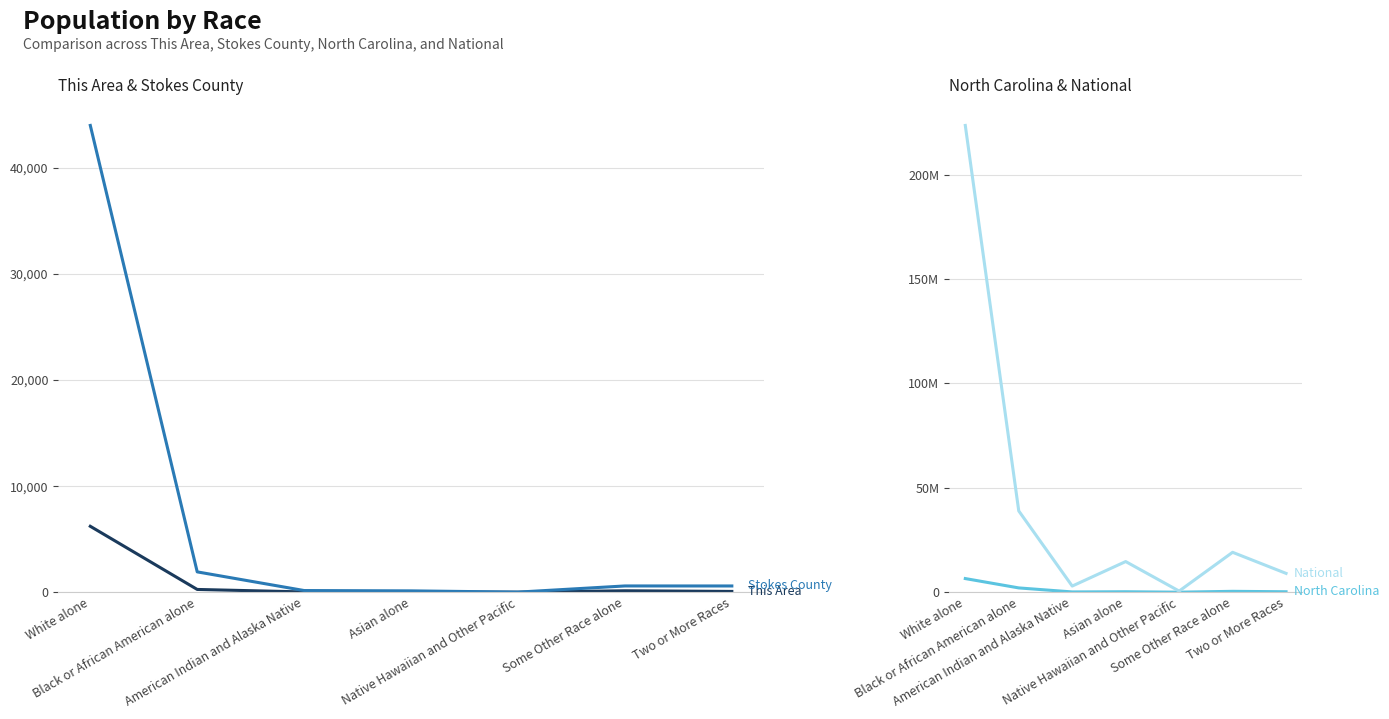

True or false: North Carolina has a value of 414030 at Some Other Race alone.

True